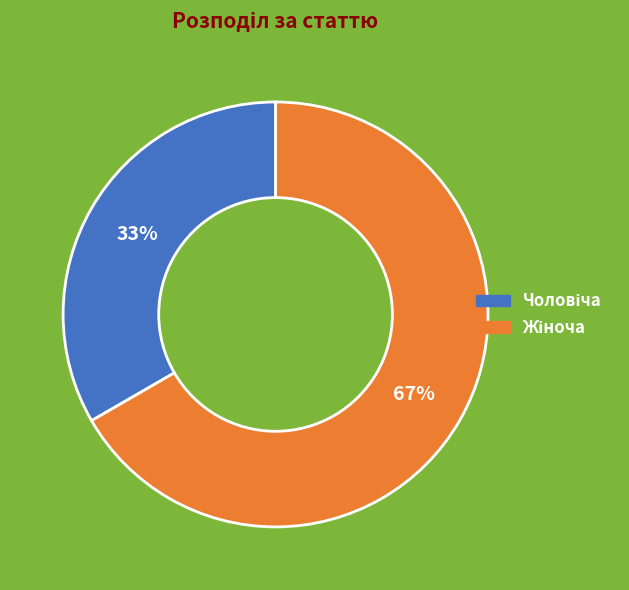

Is there any slice that represents more than half of the pie?

Yes